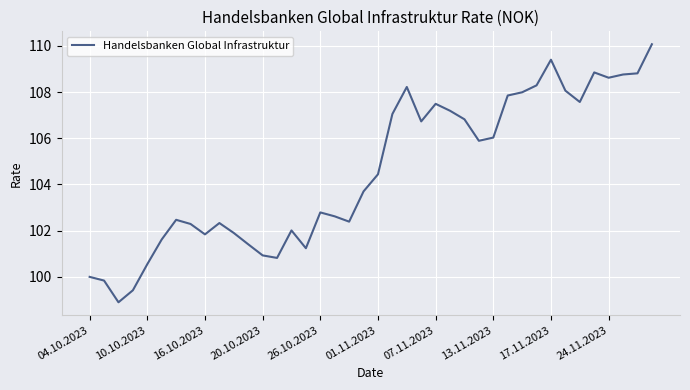

What is the greatest value displayed?

110.1